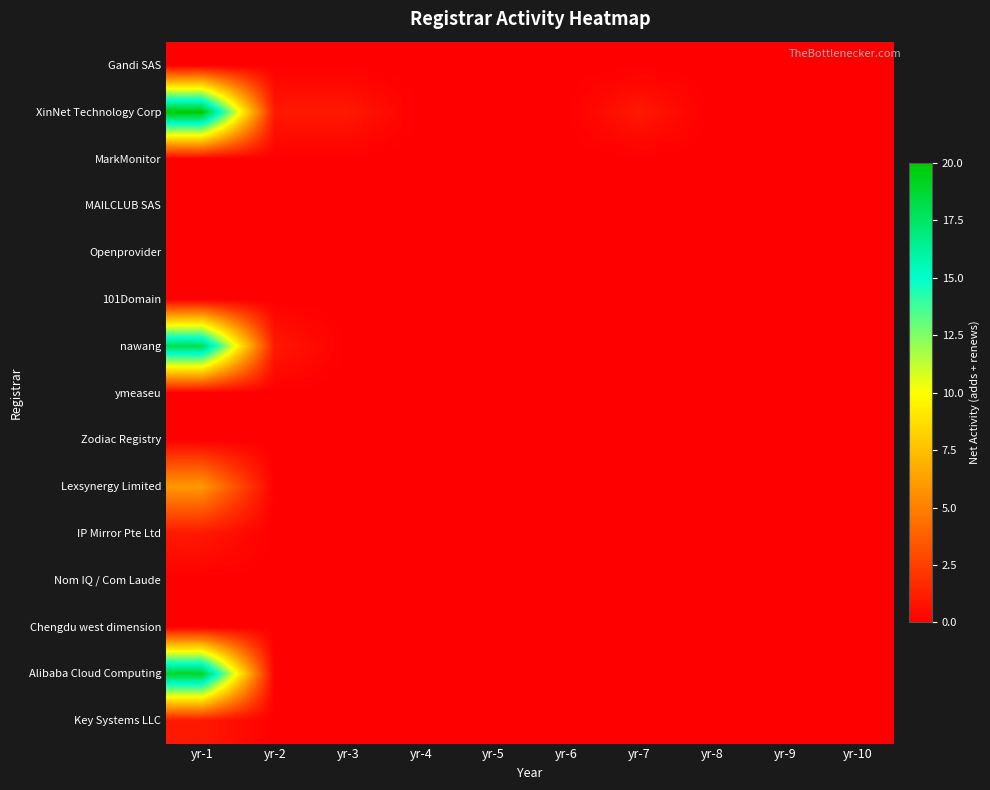

Reading left to right, transcribe all the data shown in this chart.

Gandi SAS: yr-1=0	yr-2=0	yr-3=0	yr-4=0	yr-5=0	yr-6=0	yr-7=0	yr-8=0	yr-9=0	yr-10=0
XinNet Technology Corp: yr-1=20	yr-2=1	yr-3=1	yr-4=0	yr-5=0	yr-6=0	yr-7=1	yr-8=0	yr-9=0	yr-10=0
MarkMonitor: yr-1=0	yr-2=0	yr-3=0	yr-4=0	yr-5=0	yr-6=0	yr-7=0	yr-8=0	yr-9=0	yr-10=0
MAILCLUB SAS: yr-1=0	yr-2=0	yr-3=0	yr-4=0	yr-5=0	yr-6=0	yr-7=0	yr-8=0	yr-9=0	yr-10=0
Openprovider: yr-1=0	yr-2=0	yr-3=0	yr-4=0	yr-5=0	yr-6=0	yr-7=0	yr-8=0	yr-9=0	yr-10=0
101Domain: yr-1=0	yr-2=0	yr-3=0	yr-4=0	yr-5=0	yr-6=0	yr-7=0	yr-8=0	yr-9=0	yr-10=0
nawang: yr-1=18	yr-2=1	yr-3=0	yr-4=0	yr-5=0	yr-6=0	yr-7=0	yr-8=0	yr-9=0	yr-10=0
ymeaseu: yr-1=0	yr-2=0	yr-3=0	yr-4=0	yr-5=0	yr-6=0	yr-7=0	yr-8=0	yr-9=0	yr-10=0
Zodiac Registry: yr-1=0	yr-2=0	yr-3=0	yr-4=0	yr-5=0	yr-6=0	yr-7=0	yr-8=0	yr-9=0	yr-10=0
Lexsynergy Limited: yr-1=6	yr-2=0	yr-3=0	yr-4=0	yr-5=0	yr-6=0	yr-7=0	yr-8=0	yr-9=0	yr-10=0
IP Mirror Pte Ltd: yr-1=1	yr-2=0	yr-3=0	yr-4=0	yr-5=0	yr-6=0	yr-7=0	yr-8=0	yr-9=0	yr-10=0
Nom IQ / Com Laude: yr-1=0	yr-2=0	yr-3=0	yr-4=0	yr-5=0	yr-6=0	yr-7=0	yr-8=0	yr-9=0	yr-10=0
Chengdu west dimension: yr-1=0	yr-2=0	yr-3=0	yr-4=0	yr-5=0	yr-6=0	yr-7=0	yr-8=0	yr-9=0	yr-10=0
Alibaba Cloud Computing: yr-1=19	yr-2=0	yr-3=0	yr-4=0	yr-5=0	yr-6=0	yr-7=0	yr-8=0	yr-9=0	yr-10=0
Key Systems LLC: yr-1=1	yr-2=0	yr-3=0	yr-4=0	yr-5=0	yr-6=0	yr-7=0	yr-8=0	yr-9=0	yr-10=0